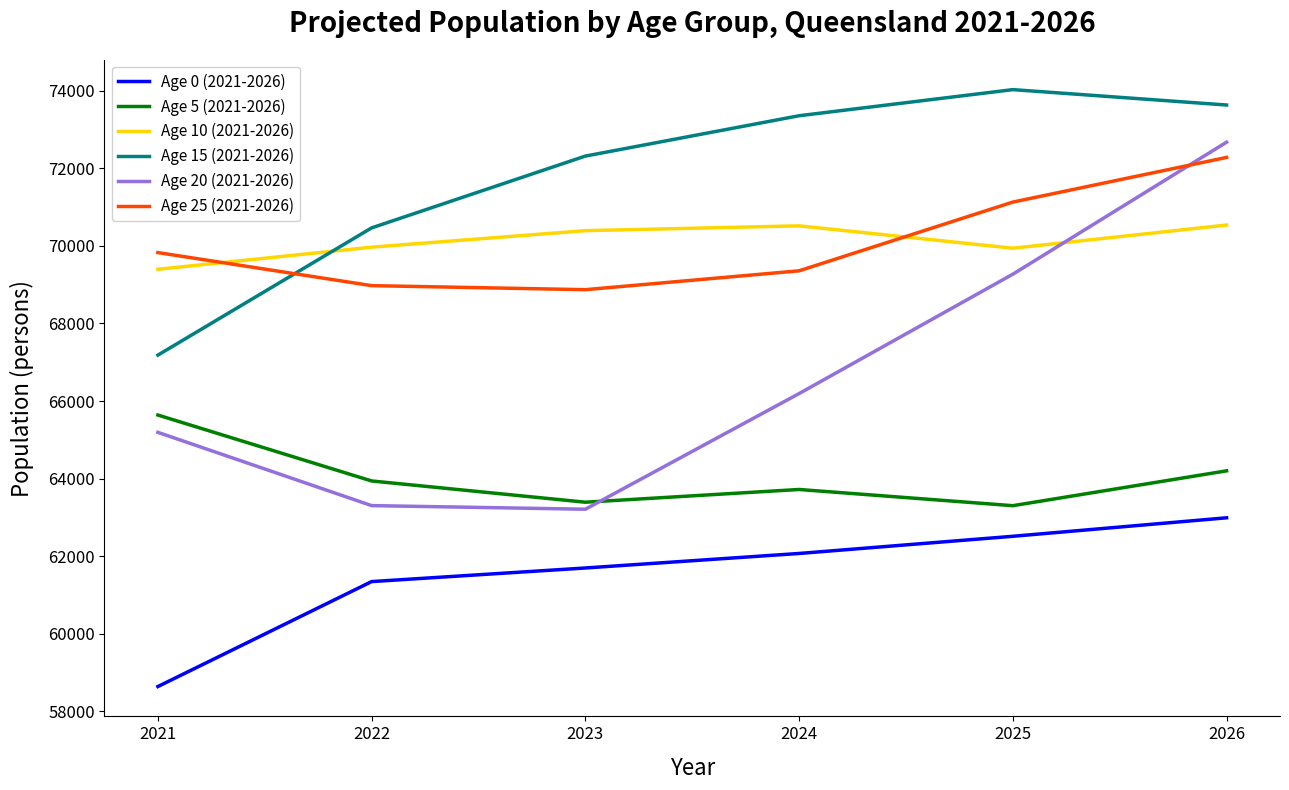

Is it true that Age 10 (2021-2026) equals 69937.5 at 2025?

True